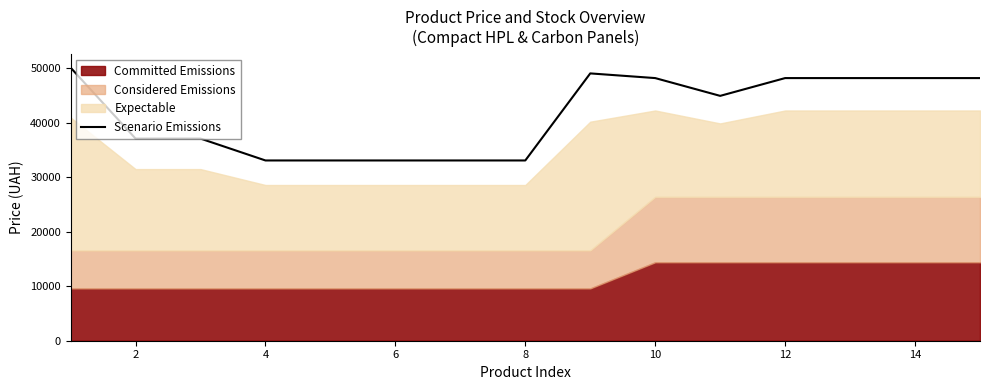

What is the highest value of the Scenario Emissions series?

50133.6